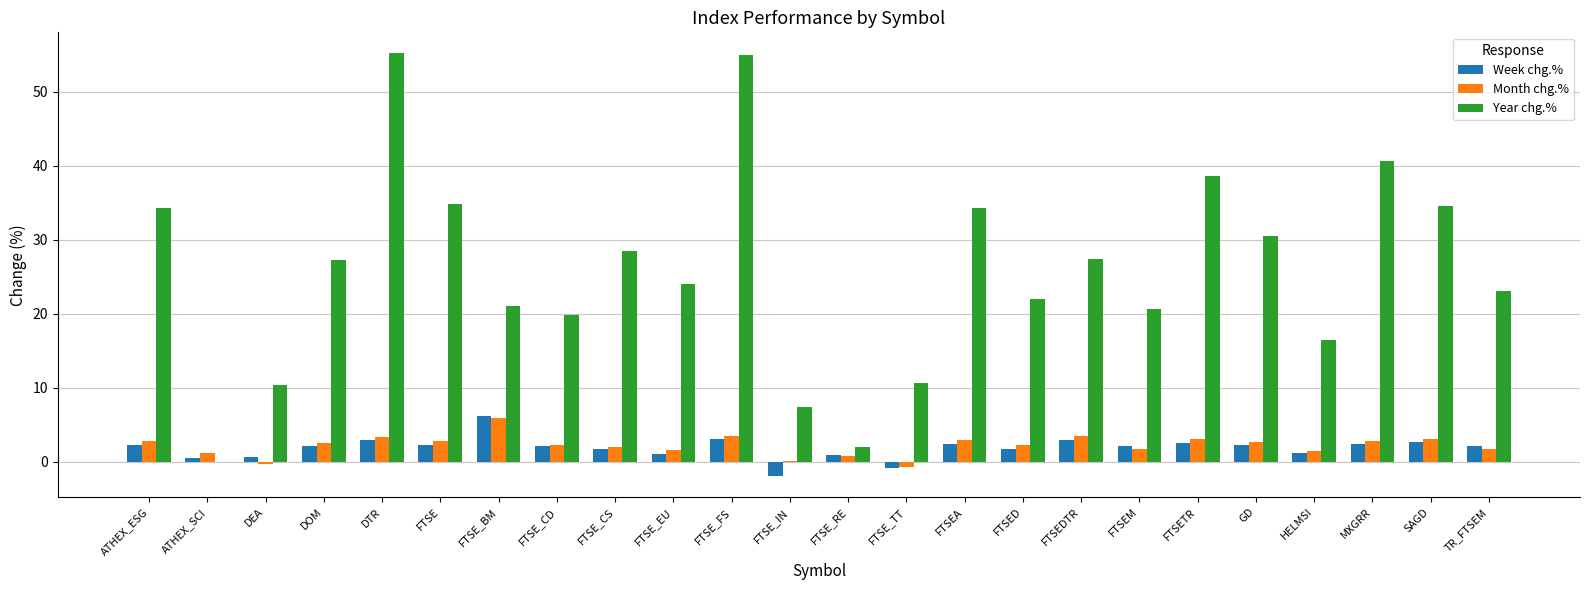

What is the maximum value for Month chg.%?

5.9